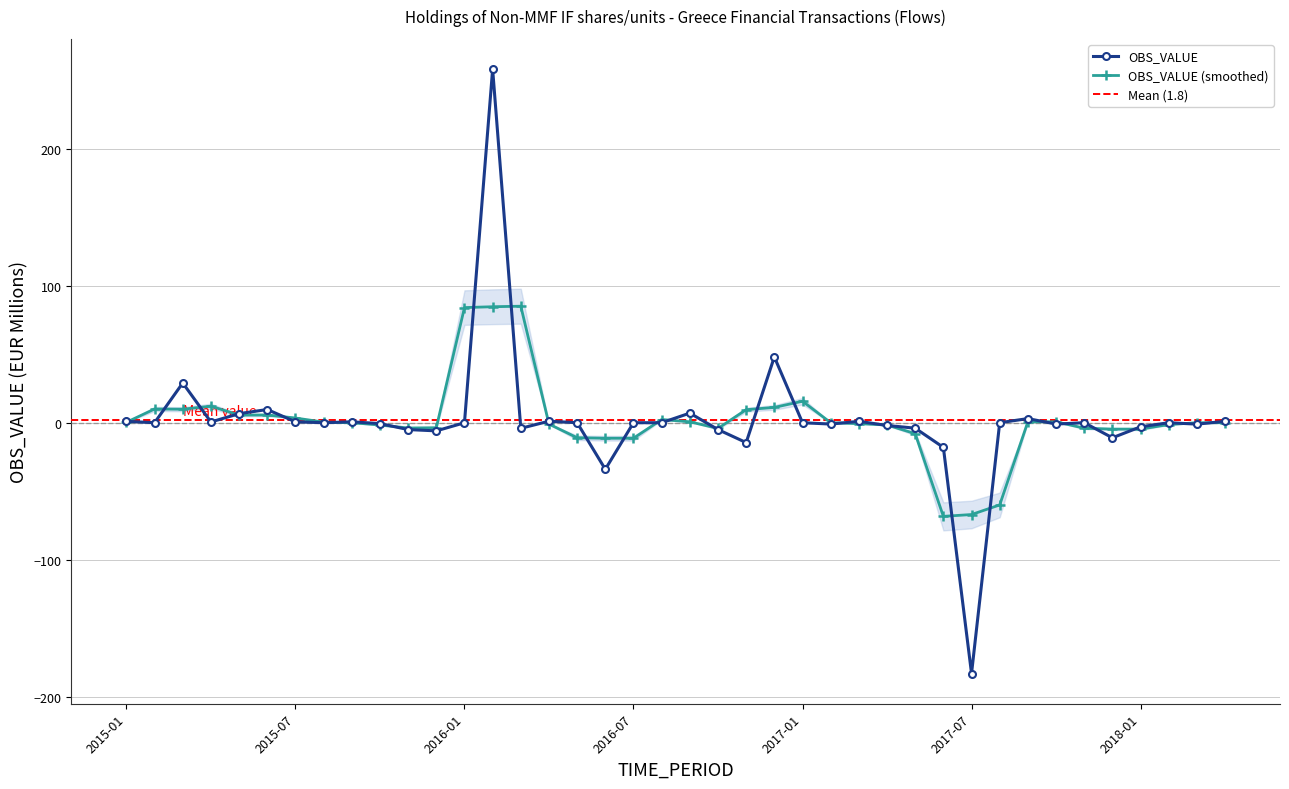

How many values exceed 0?

14